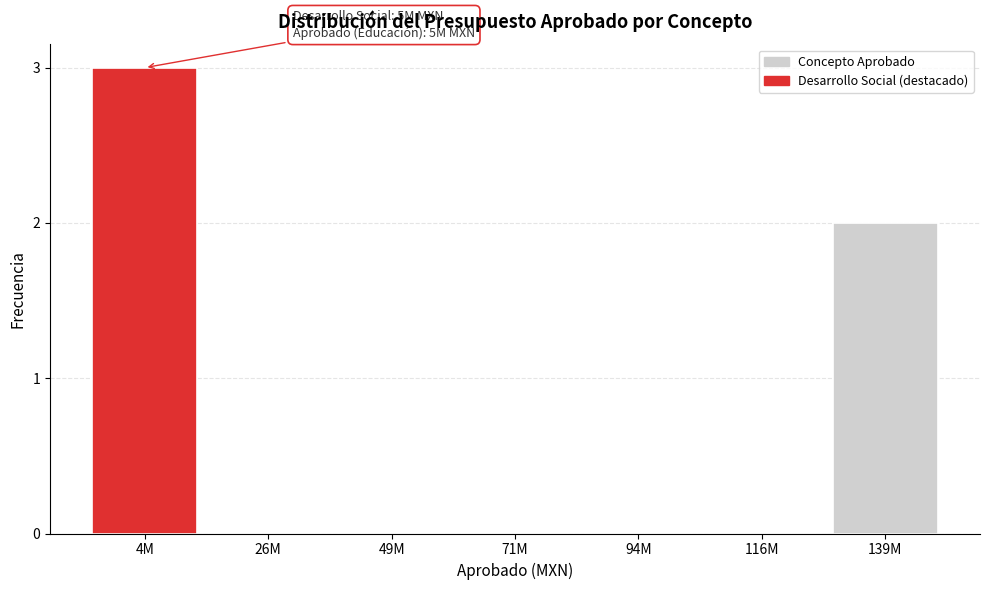

Reading left to right, what are all the values shown in this chart?

4M=3	26M=0	49M=0	71M=0	94M=0	116M=0	139M=2